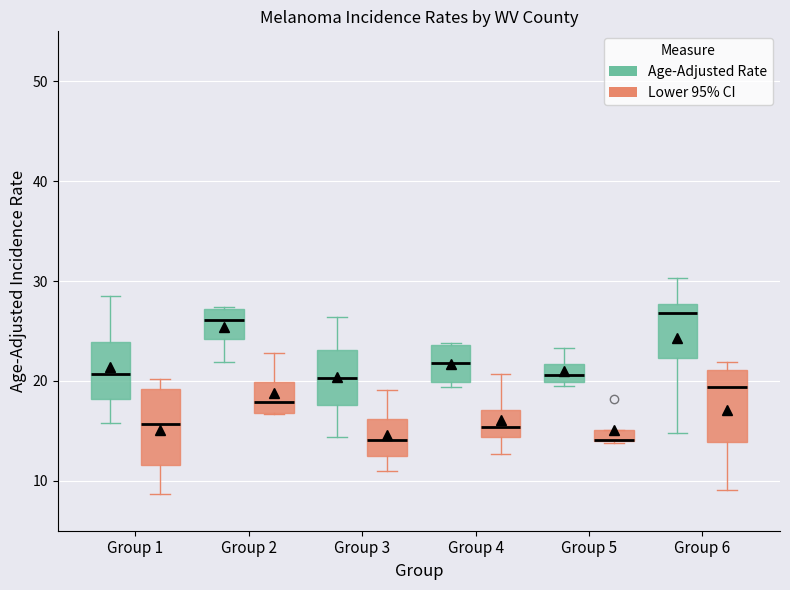

Where does the lower whisker of the box for Group 6 (Age-Adjusted Rate) end on the y-axis? The values are not printed on the chart, so give them approximately, as read against the axis.

15